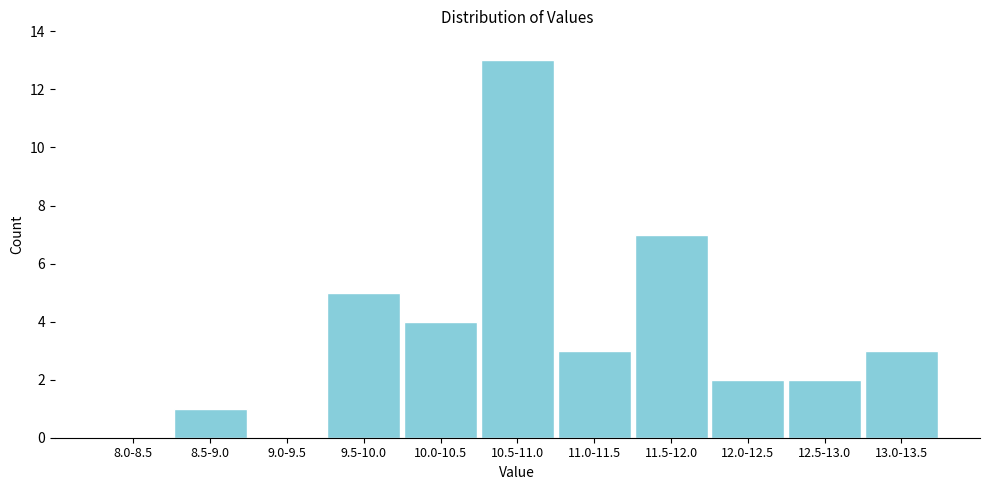

Reading left to right, transcribe all the data shown in this chart.

8.0-8.5=0	8.5-9.0=1	9.0-9.5=0	9.5-10.0=5	10.0-10.5=4	10.5-11.0=13	11.0-11.5=3	11.5-12.0=7	12.0-12.5=2	12.5-13.0=2	13.0-13.5=3